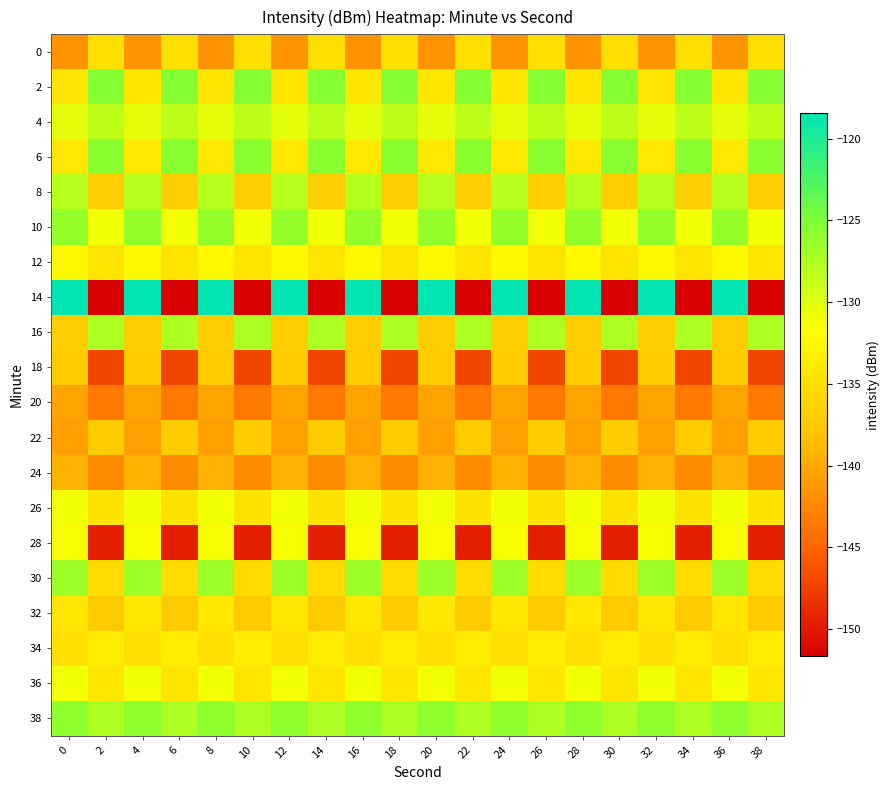

Reading right to left, what are all the values shown in this chart?

0: 38=-135.0	36=-141.6	34=-135.0	32=-141.6	30=-135.0	28=-141.6	26=-135.0	24=-141.6	22=-135.0	20=-141.6	18=-135.0	16=-141.6	14=-135.0	12=-141.6	10=-135.0	8=-141.6	6=-135.0	4=-141.6	2=-135.0	0=-141.6
2: 38=-125.4	36=-134.3	34=-125.4	32=-134.3	30=-125.4	28=-134.3	26=-125.4	24=-134.3	22=-125.4	20=-134.3	18=-125.4	16=-134.3	14=-125.4	12=-134.3	10=-125.4	8=-134.3	6=-125.4	4=-134.3	2=-125.4	0=-134.3
4: 38=-128.4	36=-130.4	34=-128.4	32=-130.4	30=-128.4	28=-130.4	26=-128.4	24=-130.4	22=-128.4	20=-130.4	18=-128.4	16=-130.4	14=-128.4	12=-130.4	10=-128.4	8=-130.4	6=-128.4	4=-130.4	2=-128.4	0=-130.4
6: 38=-125.6	36=-134.2	34=-125.6	32=-134.2	30=-125.6	28=-134.2	26=-125.6	24=-134.2	22=-125.6	20=-134.2	18=-125.6	16=-134.2	14=-125.6	12=-134.2	10=-125.6	8=-134.2	6=-125.6	4=-134.2	2=-125.6	0=-134.2
8: 38=-136.8	36=-128.0	34=-136.8	32=-128.0	30=-136.8	28=-128.0	26=-136.8	24=-128.0	22=-136.8	20=-128.0	18=-136.8	16=-128.0	14=-136.8	12=-128.0	10=-136.8	8=-128.0	6=-136.8	4=-128.0	2=-136.8	0=-128.0
10: 38=-131.1	36=-126.3	34=-131.1	32=-126.3	30=-131.1	28=-126.3	26=-131.1	24=-126.3	22=-131.1	20=-126.3	18=-131.1	16=-126.3	14=-131.1	12=-126.3	10=-131.1	8=-126.3	6=-131.1	4=-126.3	2=-131.1	0=-126.3
12: 38=-134.5	36=-132.4	34=-134.5	32=-132.4	30=-134.5	28=-132.4	26=-134.5	24=-132.4	22=-134.5	20=-132.4	18=-134.5	16=-132.4	14=-134.5	12=-132.4	10=-134.5	8=-132.4	6=-134.5	4=-132.4	2=-134.5	0=-132.4
14: 38=-151.7	36=-118.5	34=-151.7	32=-118.5	30=-151.7	28=-118.5	26=-151.7	24=-118.5	22=-151.7	20=-118.5	18=-151.7	16=-118.5	14=-151.7	12=-118.5	10=-151.7	8=-118.5	6=-151.7	4=-118.5	2=-151.7	0=-118.5
16: 38=-127.5	36=-136.8	34=-127.5	32=-136.8	30=-127.5	28=-136.8	26=-127.5	24=-136.8	22=-127.5	20=-136.8	18=-127.5	16=-136.8	14=-127.5	12=-136.8	10=-127.5	8=-136.8	6=-127.5	4=-136.8	2=-127.5	0=-136.8
18: 38=-147.1	36=-137.1	34=-147.1	32=-137.1	30=-147.1	28=-137.1	26=-147.1	24=-137.1	22=-147.1	20=-137.1	18=-147.1	16=-137.1	14=-147.1	12=-137.1	10=-147.1	8=-137.1	6=-147.1	4=-137.1	2=-147.1	0=-137.1
20: 38=-143.6	36=-140.4	34=-143.6	32=-140.4	30=-143.6	28=-140.4	26=-143.6	24=-140.4	22=-143.6	20=-140.4	18=-143.6	16=-140.4	14=-143.6	12=-140.4	10=-143.6	8=-140.4	6=-143.6	4=-140.4	2=-143.6	0=-140.4
22: 38=-137.0	36=-140.6	34=-137.0	32=-140.6	30=-137.0	28=-140.6	26=-137.0	24=-140.6	22=-137.0	20=-140.6	18=-137.0	16=-140.6	14=-137.0	12=-140.6	10=-137.0	8=-140.6	6=-137.0	4=-140.6	2=-137.0	0=-140.6
24: 38=-142.2	36=-139.4	34=-142.2	32=-139.4	30=-142.2	28=-139.4	26=-142.2	24=-139.4	22=-142.2	20=-139.4	18=-142.2	16=-139.4	14=-142.2	12=-139.4	10=-142.2	8=-139.4	6=-142.2	4=-139.4	2=-142.2	0=-139.4
26: 38=-134.6	36=-131.1	34=-134.6	32=-131.1	30=-134.6	28=-131.1	26=-134.6	24=-131.1	22=-134.6	20=-131.1	18=-134.6	16=-131.1	14=-134.6	12=-131.1	10=-134.6	8=-131.1	6=-134.6	4=-131.1	2=-134.6	0=-131.1
28: 38=-149.6	36=-131.4	34=-149.6	32=-131.4	30=-149.6	28=-131.4	26=-149.6	24=-131.4	22=-149.6	20=-131.4	18=-149.6	16=-131.4	14=-149.6	12=-131.4	10=-149.6	8=-131.4	6=-149.6	4=-131.4	2=-149.6	0=-131.4
30: 38=-135.5	36=-126.6	34=-135.5	32=-126.6	30=-135.5	28=-126.6	26=-135.5	24=-126.6	22=-135.5	20=-126.6	18=-135.5	16=-126.6	14=-135.5	12=-126.6	10=-135.5	8=-126.6	6=-135.5	4=-126.6	2=-135.5	0=-126.6
32: 38=-137.3	36=-134.2	34=-137.3	32=-134.2	30=-137.3	28=-134.2	26=-137.3	24=-134.2	22=-137.3	20=-134.2	18=-137.3	16=-134.2	14=-137.3	12=-134.2	10=-137.3	8=-134.2	6=-137.3	4=-134.2	2=-137.3	0=-134.2
34: 38=-133.7	36=-134.9	34=-133.7	32=-134.9	30=-133.7	28=-134.9	26=-133.7	24=-134.9	22=-133.7	20=-134.9	18=-133.7	16=-134.9	14=-133.7	12=-134.9	10=-133.7	8=-134.9	6=-133.7	4=-134.9	2=-133.7	0=-134.9
36: 38=-134.2	36=-131.1	34=-134.2	32=-131.1	30=-134.2	28=-131.1	26=-134.2	24=-131.1	22=-134.2	20=-131.1	18=-134.2	16=-131.1	14=-134.2	12=-131.1	10=-134.2	8=-131.1	6=-134.2	4=-131.1	2=-134.2	0=-131.1
38: 38=-127.5	36=-125.8	34=-127.5	32=-125.8	30=-127.5	28=-125.8	26=-127.5	24=-125.8	22=-127.5	20=-125.8	18=-127.5	16=-125.8	14=-127.5	12=-125.8	10=-127.5	8=-125.8	6=-127.5	4=-125.8	2=-127.5	0=-125.8